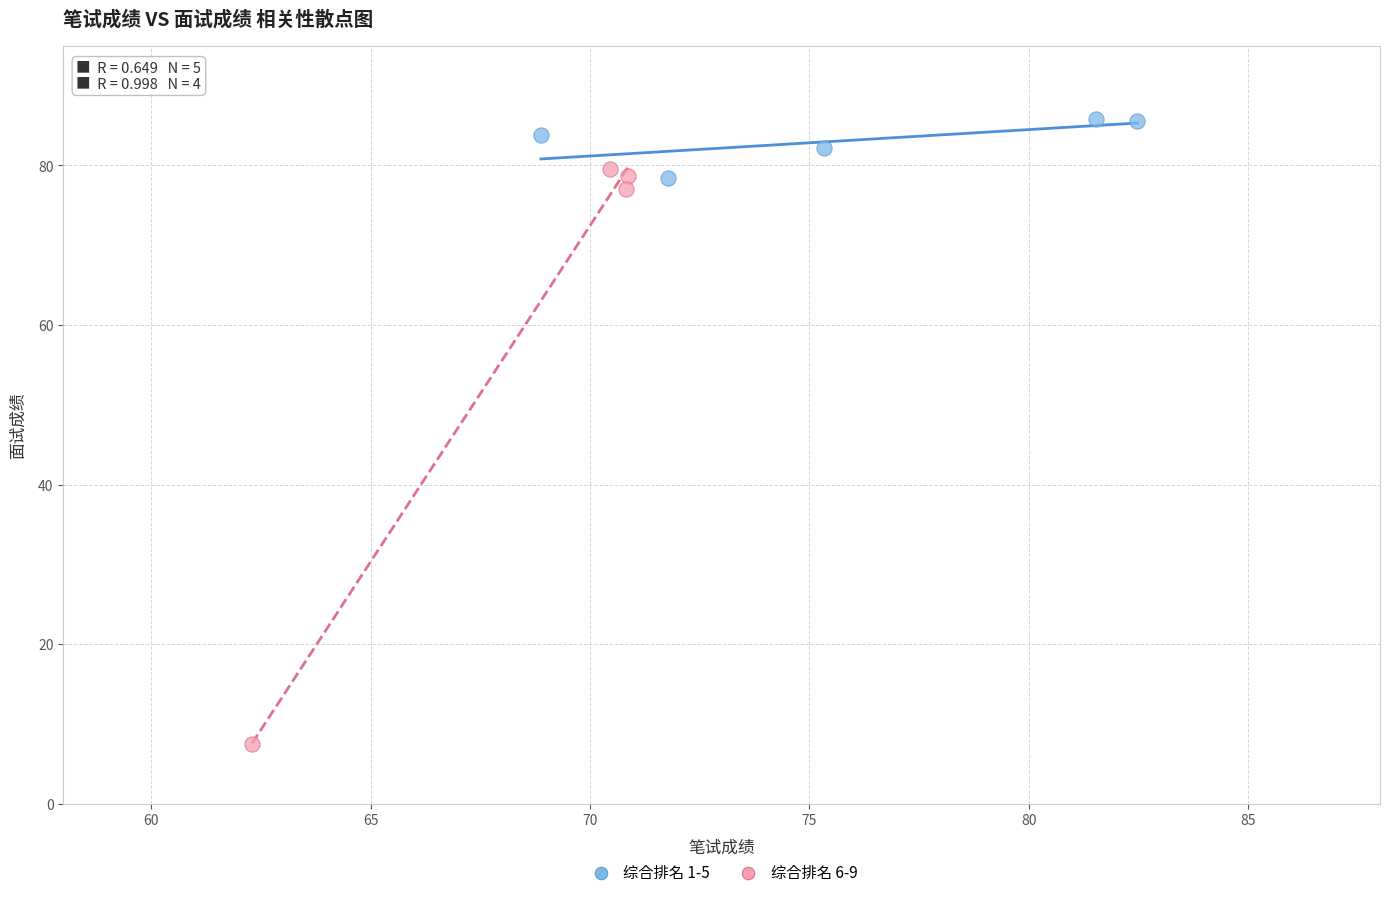

Which series has the widest spread of Y values?

综合排名 6-9